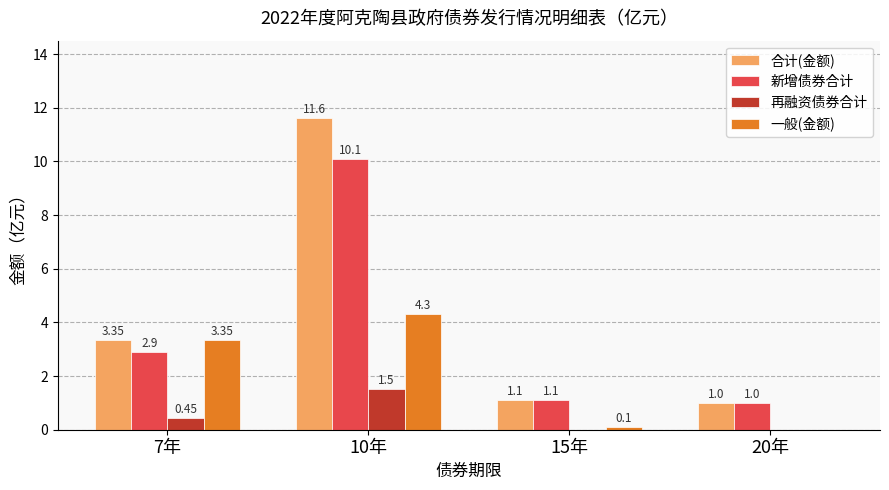

Which series changed the most between 10年 and 15年?

合计(金额)